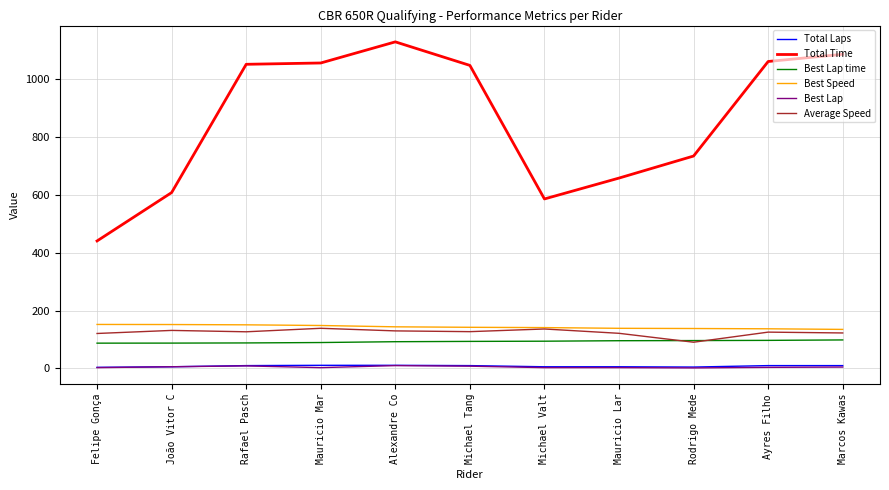

True or false: Best Speed and Best Lap intersect in this chart.

False